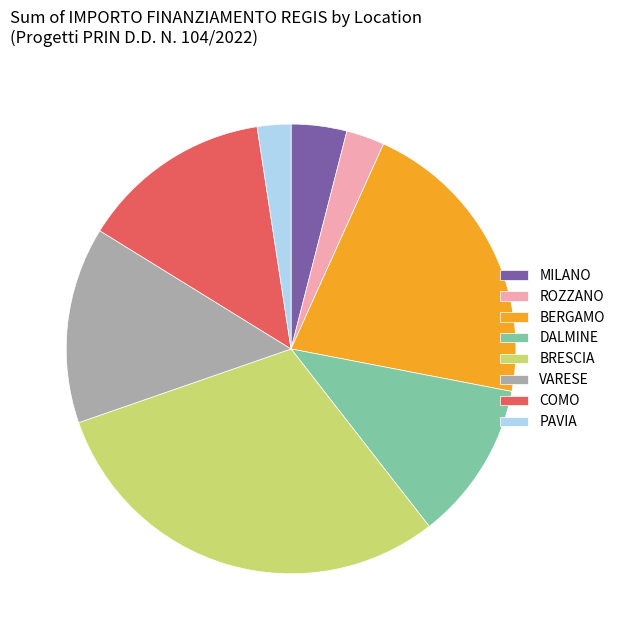

Does any single category account for the majority?

No